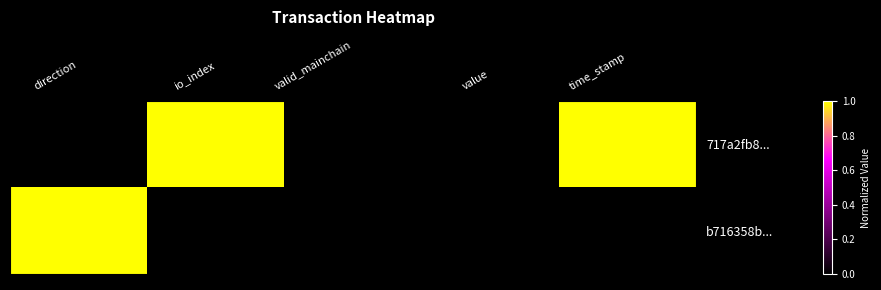

Which series has the largest total across all categories?

717a2fb8...